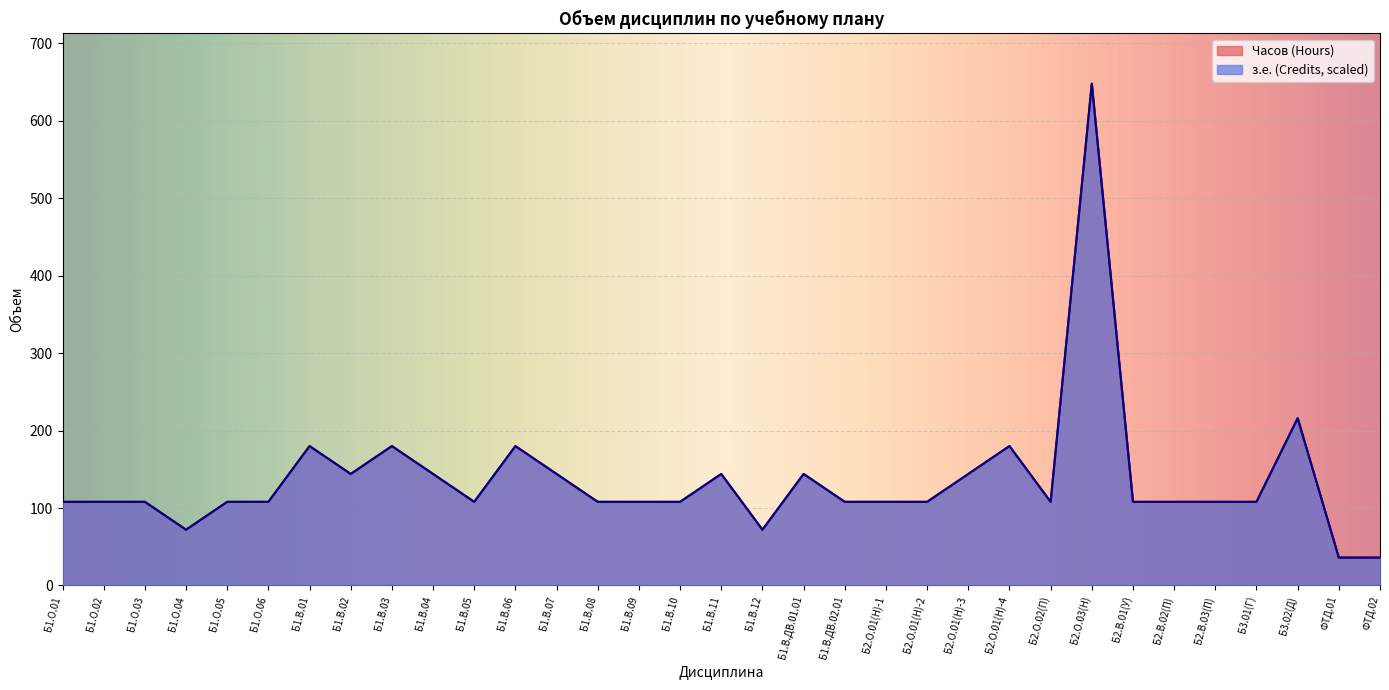

What position from the left is Б1.В.10?

16